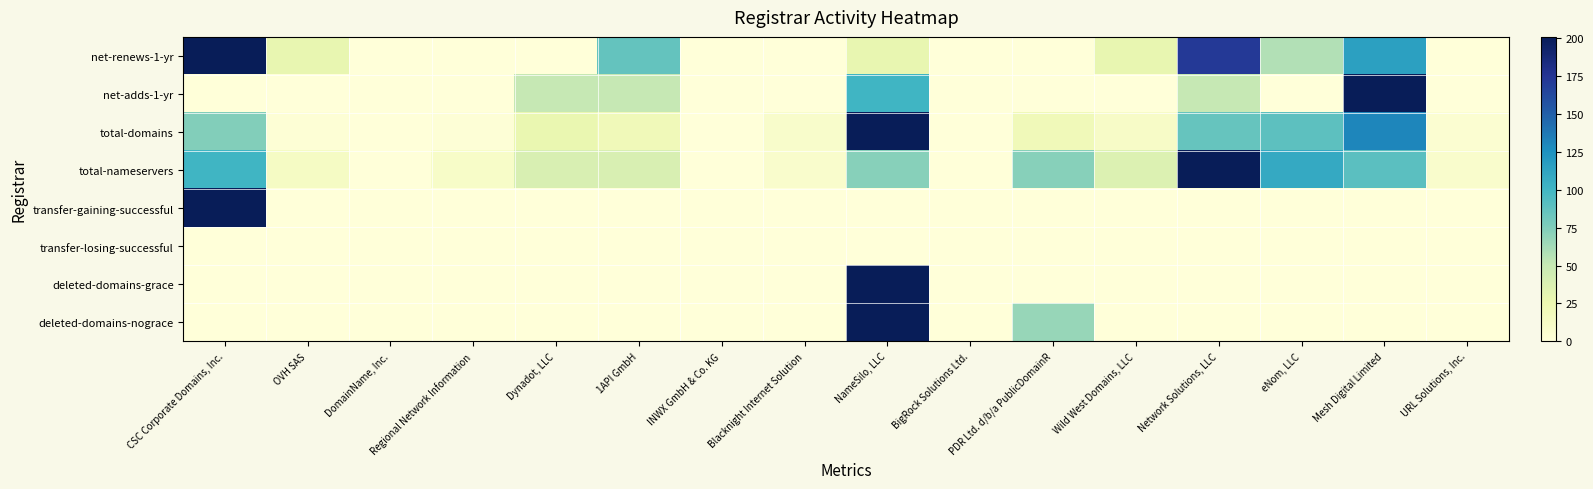

Reading left to right, transcribe all the data shown in this chart.

net-renews-1-yr: CSC Corporate Domains, Inc.=1.0	OVH SAS=0.1	DomainName, Inc.=0.0	Regional Network Information=0.0	Dynadot, LLC=0.0	1API GmbH=0.4	INWX GmbH & Co. KG=0.0	Blacknight Internet Solution=0.0	NameSilo, LLC=0.1	BigRock Solutions Ltd.=0.0	PDR Ltd. d/b/a PublicDomainR=0.0	Wild West Domains, LLC=0.1	Network Solutions, LLC=0.9	eNom, LLC=0.3	Mesh Digital Limited=0.6	URL Solutions, Inc.=0.0
net-adds-1-yr: CSC Corporate Domains, Inc.=0.0	OVH SAS=0.0	DomainName, Inc.=0.0	Regional Network Information=0.0	Dynadot, LLC=0.2	1API GmbH=0.2	INWX GmbH & Co. KG=0.0	Blacknight Internet Solution=0.0	NameSilo, LLC=0.5	BigRock Solutions Ltd.=0.0	PDR Ltd. d/b/a PublicDomainR=0.0	Wild West Domains, LLC=0.0	Network Solutions, LLC=0.2	eNom, LLC=0.0	Mesh Digital Limited=1.0	URL Solutions, Inc.=0.0
total-domains: CSC Corporate Domains, Inc.=0.4	OVH SAS=0.0	DomainName, Inc.=0.0	Regional Network Information=0.0	Dynadot, LLC=0.1	1API GmbH=0.1	INWX GmbH & Co. KG=0.0	Blacknight Internet Solution=0.0	NameSilo, LLC=1.0	BigRock Solutions Ltd.=0.0	PDR Ltd. d/b/a PublicDomainR=0.1	Wild West Domains, LLC=0.1	Network Solutions, LLC=0.4	eNom, LLC=0.4	Mesh Digital Limited=0.7	URL Solutions, Inc.=0.0
total-nameservers: CSC Corporate Domains, Inc.=0.5	OVH SAS=0.1	DomainName, Inc.=0.0	Regional Network Information=0.1	Dynadot, LLC=0.2	1API GmbH=0.2	INWX GmbH & Co. KG=0.0	Blacknight Internet Solution=0.0	NameSilo, LLC=0.4	BigRock Solutions Ltd.=0.0	PDR Ltd. d/b/a PublicDomainR=0.4	Wild West Domains, LLC=0.2	Network Solutions, LLC=1.0	eNom, LLC=0.5	Mesh Digital Limited=0.4	URL Solutions, Inc.=0.0
transfer-gaining-successful: CSC Corporate Domains, Inc.=1.0	OVH SAS=0.0	DomainName, Inc.=0.0	Regional Network Information=0.0	Dynadot, LLC=0.0	1API GmbH=0.0	INWX GmbH & Co. KG=0.0	Blacknight Internet Solution=0.0	NameSilo, LLC=0.0	BigRock Solutions Ltd.=0.0	PDR Ltd. d/b/a PublicDomainR=0.0	Wild West Domains, LLC=0.0	Network Solutions, LLC=0.0	eNom, LLC=0.0	Mesh Digital Limited=0.0	URL Solutions, Inc.=0.0
transfer-losing-successful: CSC Corporate Domains, Inc.=0.0	OVH SAS=0.0	DomainName, Inc.=0.0	Regional Network Information=0.0	Dynadot, LLC=0.0	1API GmbH=0.0	INWX GmbH & Co. KG=0.0	Blacknight Internet Solution=0.0	NameSilo, LLC=0.0	BigRock Solutions Ltd.=0.0	PDR Ltd. d/b/a PublicDomainR=0.0	Wild West Domains, LLC=0.0	Network Solutions, LLC=0.0	eNom, LLC=0.0	Mesh Digital Limited=0.0	URL Solutions, Inc.=0.0
deleted-domains-grace: CSC Corporate Domains, Inc.=0.0	OVH SAS=0.0	DomainName, Inc.=0.0	Regional Network Information=0.0	Dynadot, LLC=0.0	1API GmbH=0.0	INWX GmbH & Co. KG=0.0	Blacknight Internet Solution=0.0	NameSilo, LLC=1.0	BigRock Solutions Ltd.=0.0	PDR Ltd. d/b/a PublicDomainR=0.0	Wild West Domains, LLC=0.0	Network Solutions, LLC=0.0	eNom, LLC=0.0	Mesh Digital Limited=0.0	URL Solutions, Inc.=0.0
deleted-domains-nograce: CSC Corporate Domains, Inc.=0.0	OVH SAS=0.0	DomainName, Inc.=0.0	Regional Network Information=0.0	Dynadot, LLC=0.0	1API GmbH=0.0	INWX GmbH & Co. KG=0.0	Blacknight Internet Solution=0.0	NameSilo, LLC=1.0	BigRock Solutions Ltd.=0.0	PDR Ltd. d/b/a PublicDomainR=0.3	Wild West Domains, LLC=0.0	Network Solutions, LLC=0.0	eNom, LLC=0.0	Mesh Digital Limited=0.0	URL Solutions, Inc.=0.0